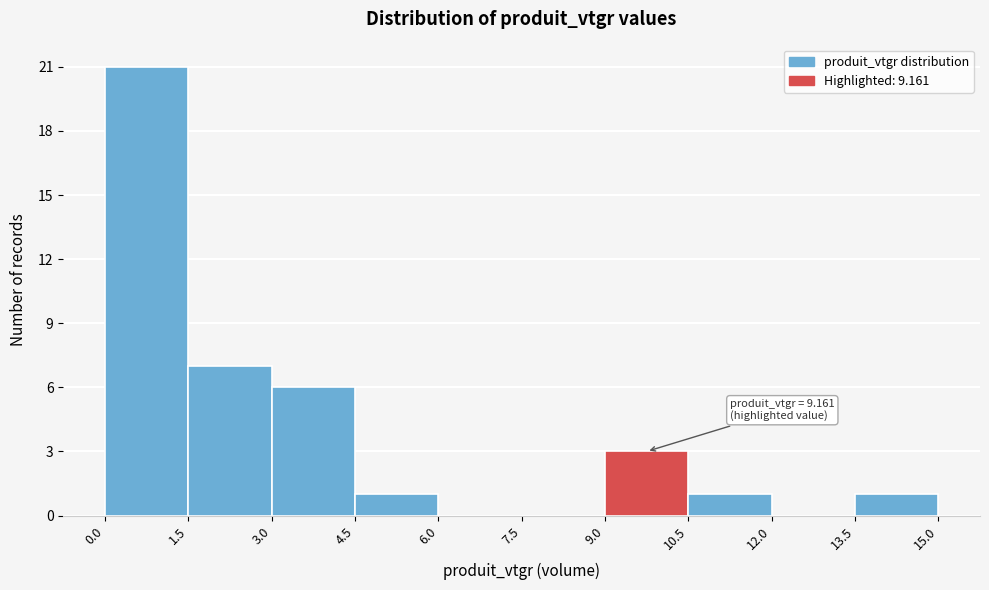

Over which range of the x-axis is the bar tallest?

0.0 to 1.5